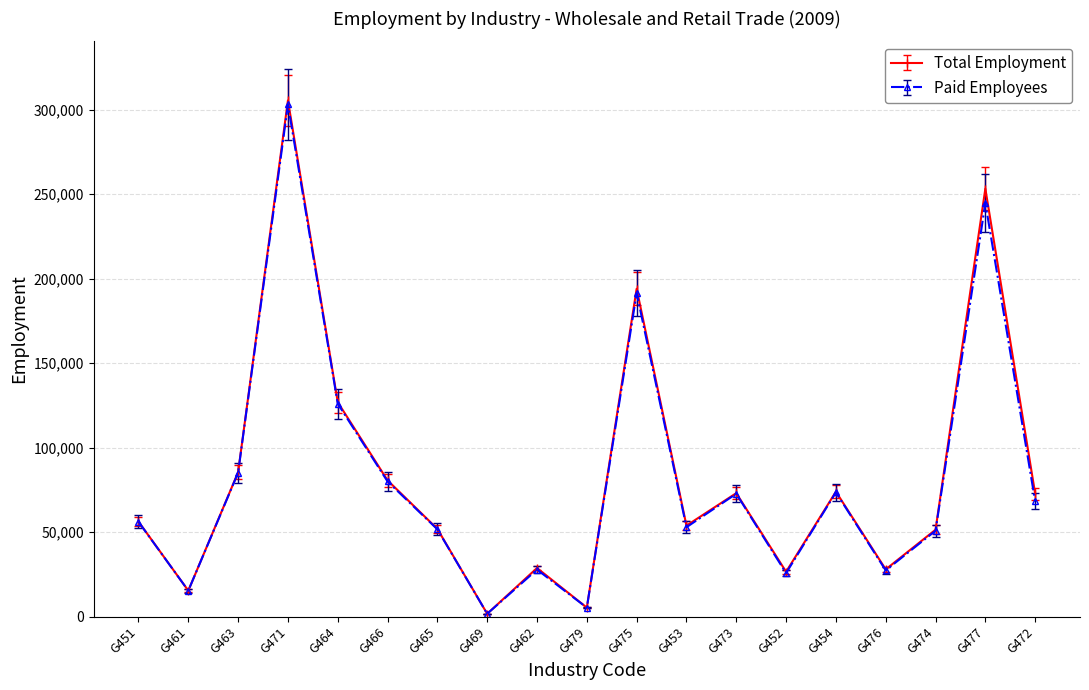

In Total Employment, how many points are higher than both neighbors (excluding endpoints)?

6